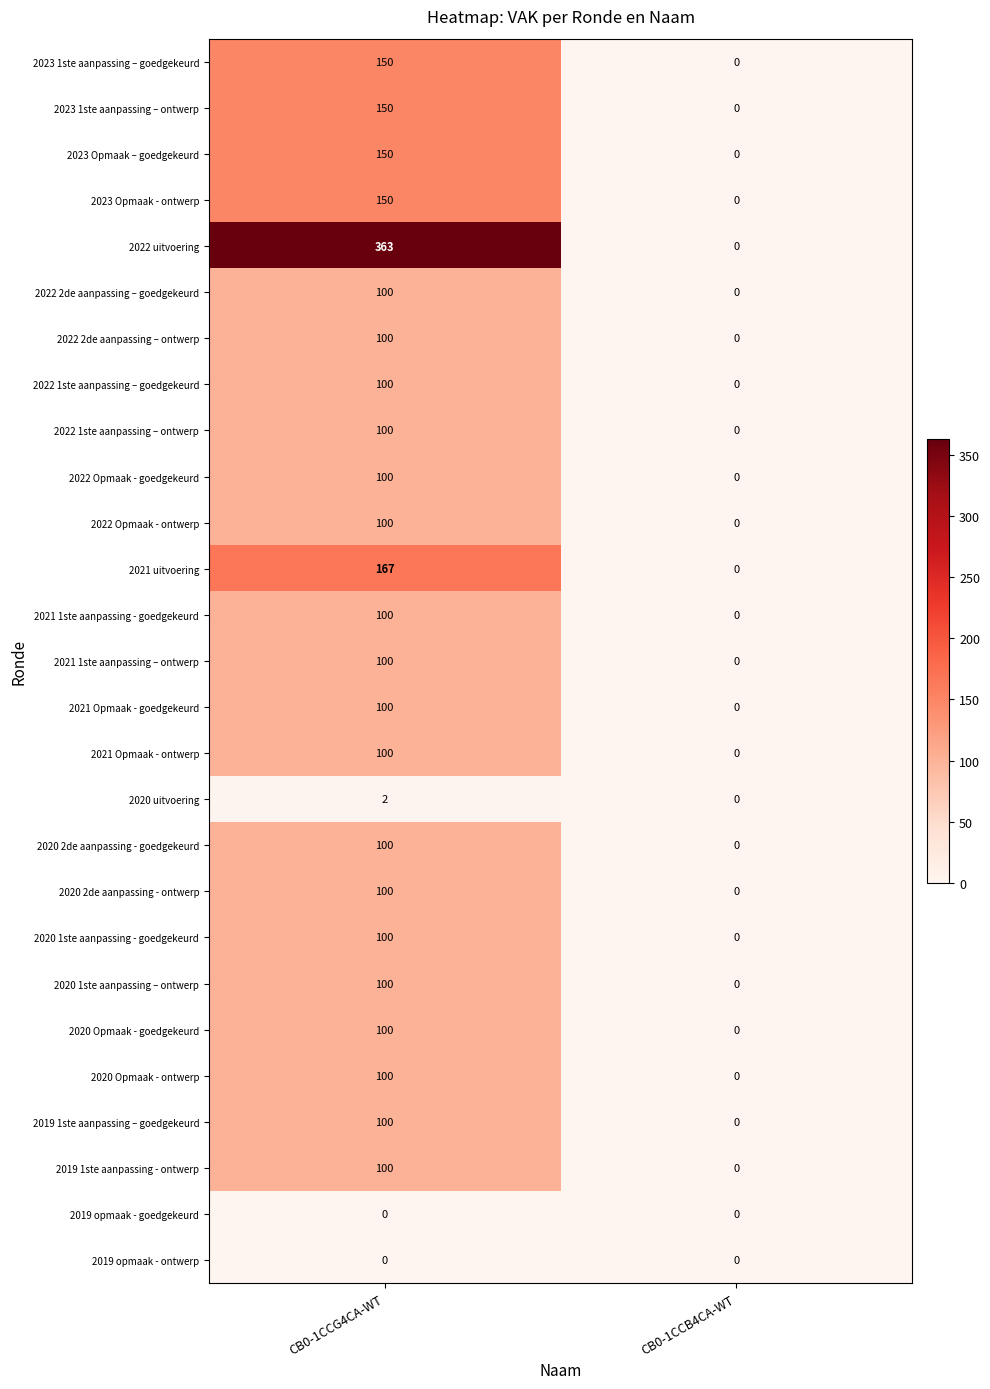

Which series has the largest range (max minus min)?

2022 uitvoering